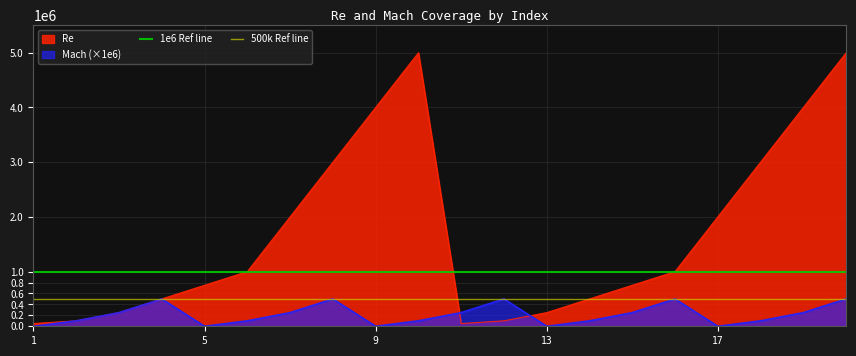

What is the highest value of the Re series?

5000000